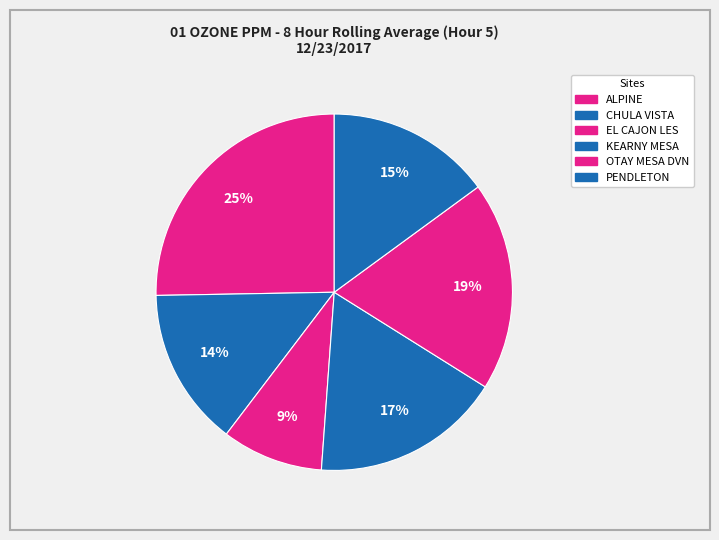

Between PENDLETON and ALPINE, which is larger?

ALPINE